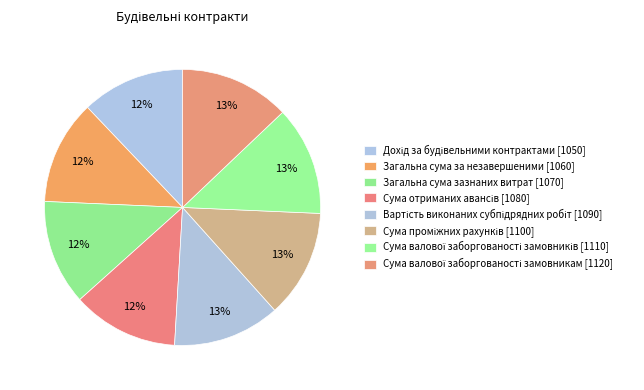

The Дохід за будівельними контрактами [1050] slice represents 1% of the pie. True or false?

False